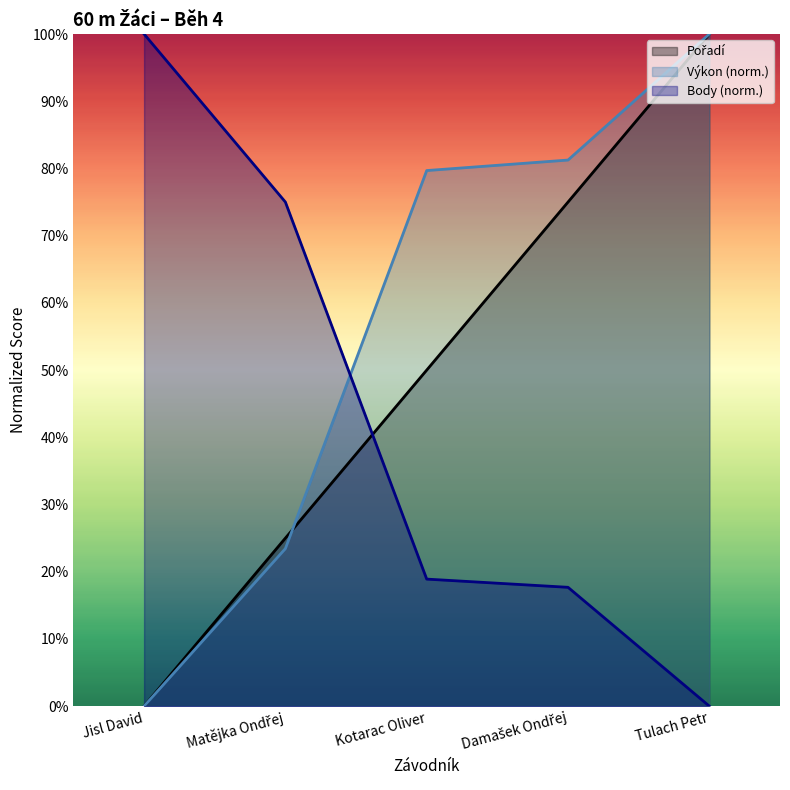

At which label does Pořadí reach its peak?

Tulach Petr